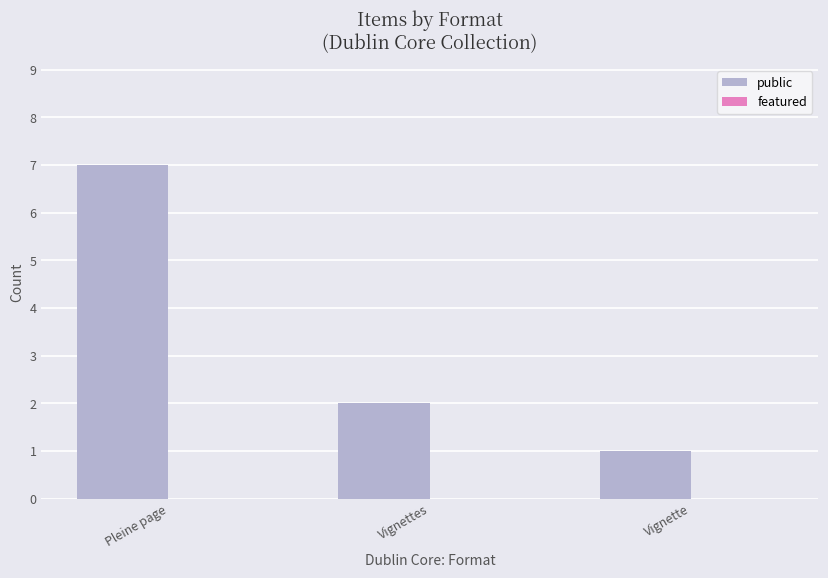

Count the number of categories in the chart.

3